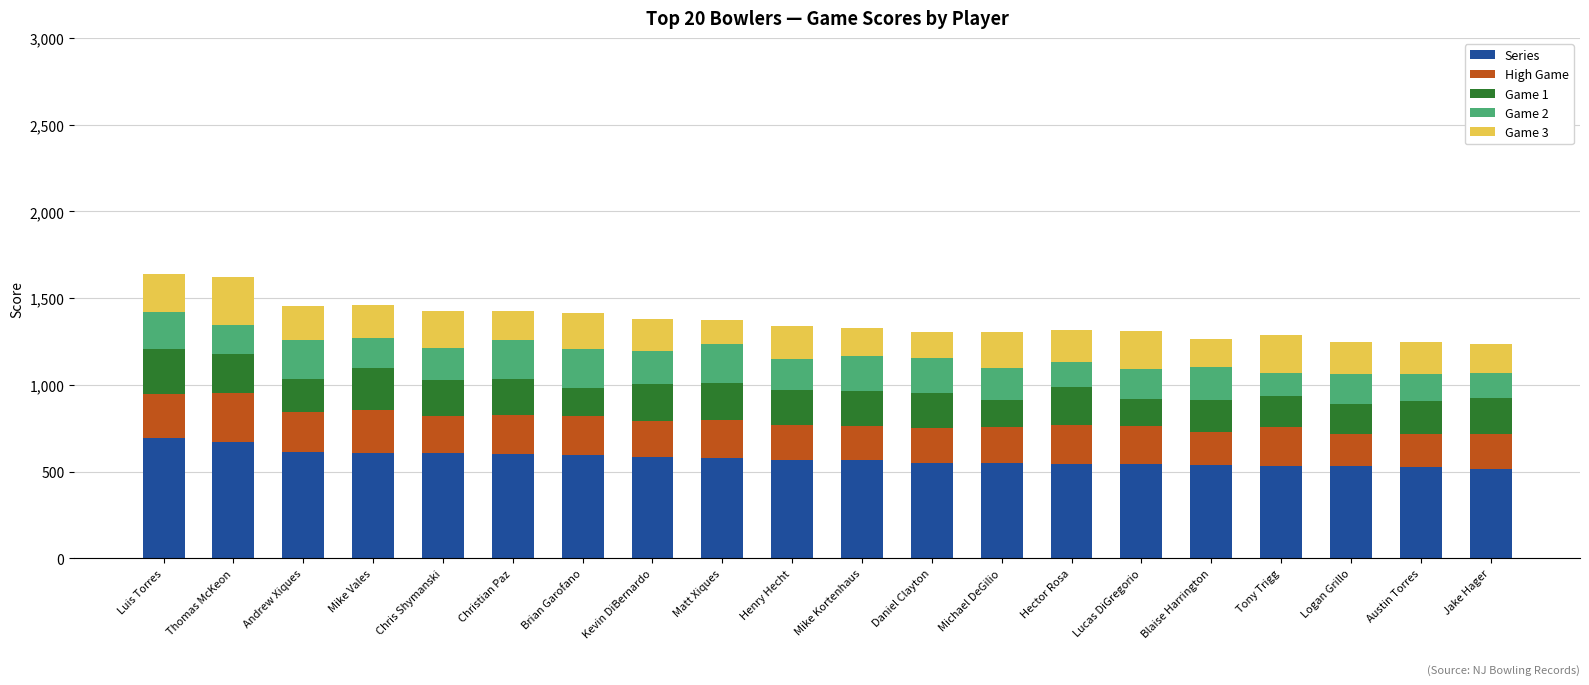

What is the difference between the maximum and minimum values in the Series series?

176